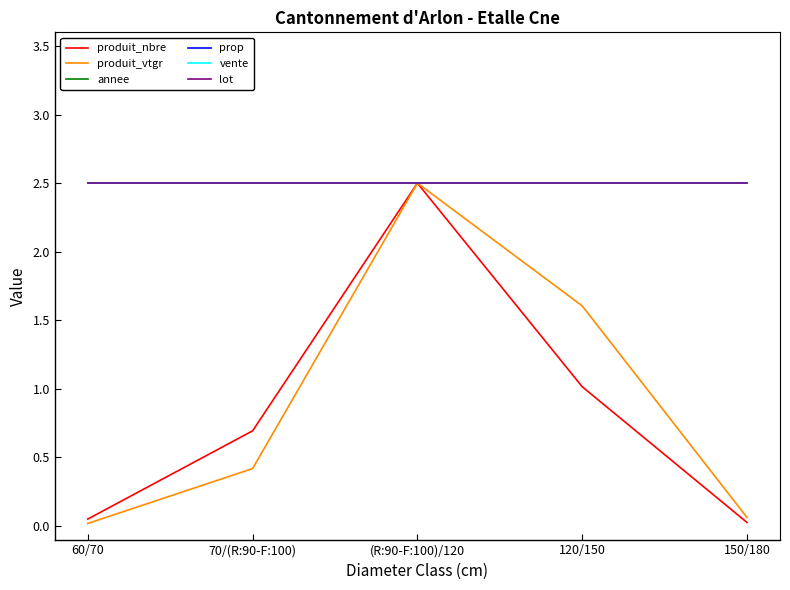

Does the chart have visible grid lines?

No